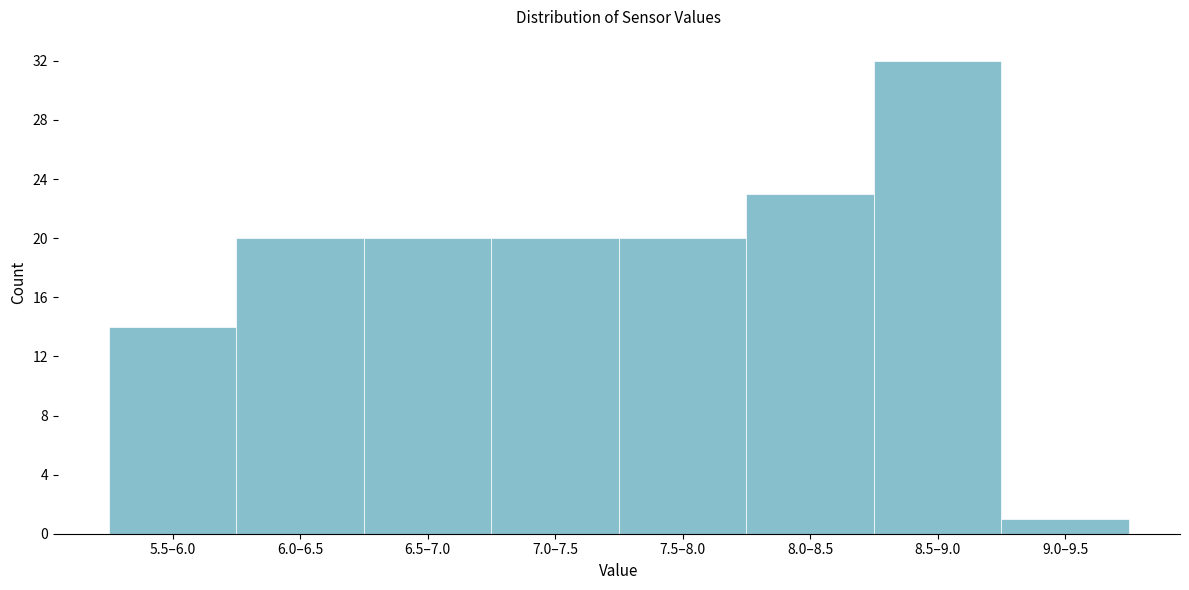

Reading left to right, list all the values displayed in this chart.

5.5–6.0=14	6.0–6.5=20	6.5–7.0=20	7.0–7.5=20	7.5–8.0=20	8.0–8.5=23	8.5–9.0=32	9.0–9.5=1